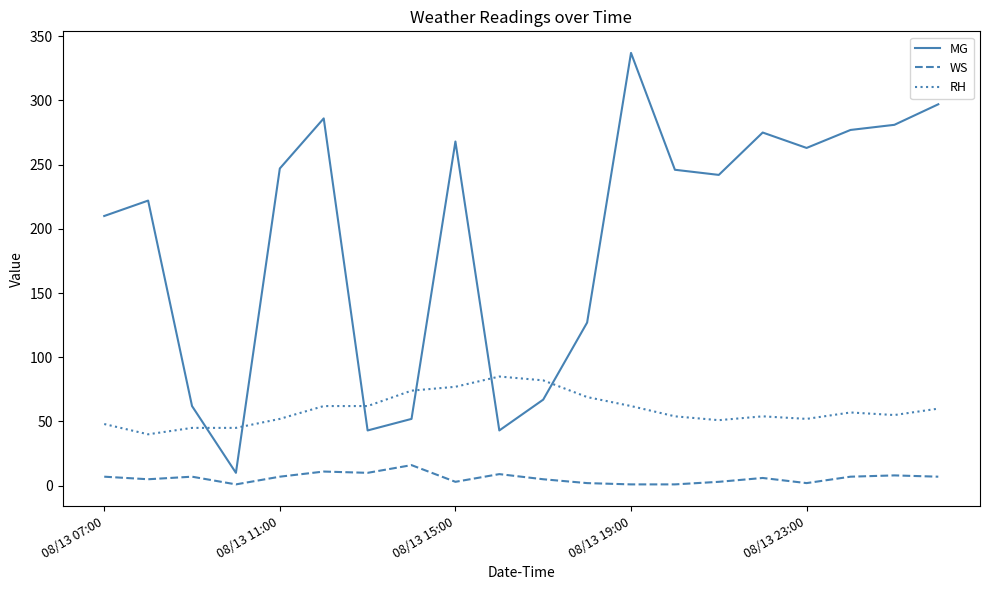

How many intersections are there between MG and RH?

6